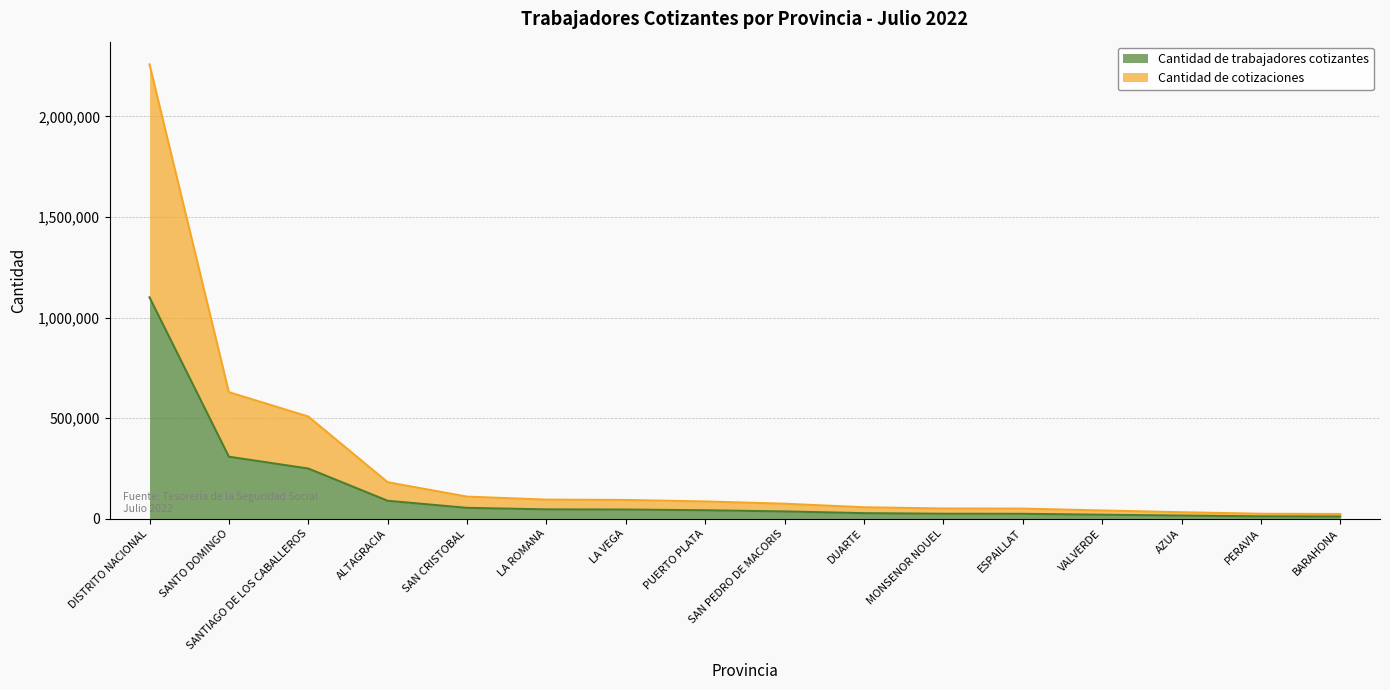

Reading right to left, what are all the values shown in this chart?

Cantidad de trabajadores cotizantes: 11935	12500	16375	20558	25140	25451	28348	36918	42728	46273	47176	54647	89904	250114	308926	1101044
Cantidad de cotizaciones: 24191	25266	32973	41615	50885	51344	57590	75252	86398	93937	95560	110450	182006	508504	629670	2258898